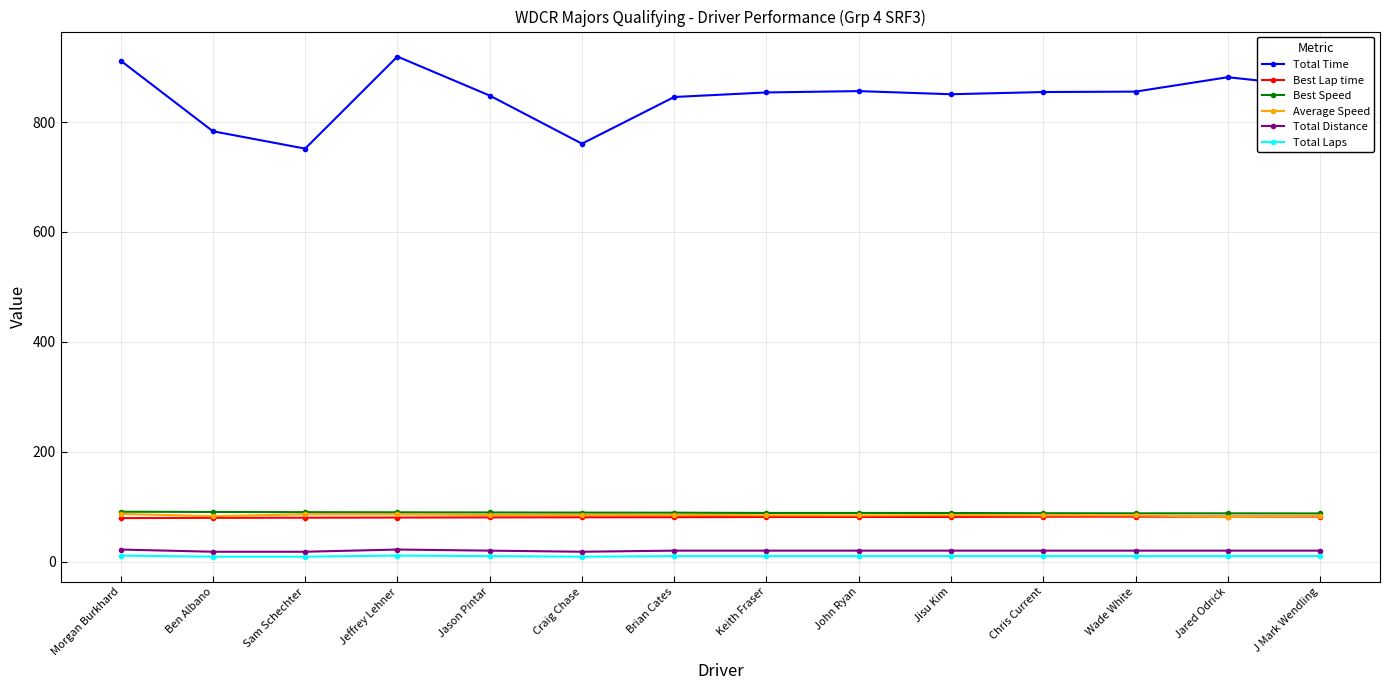

What is the total value across all series at Keith Fraser?

1138.0